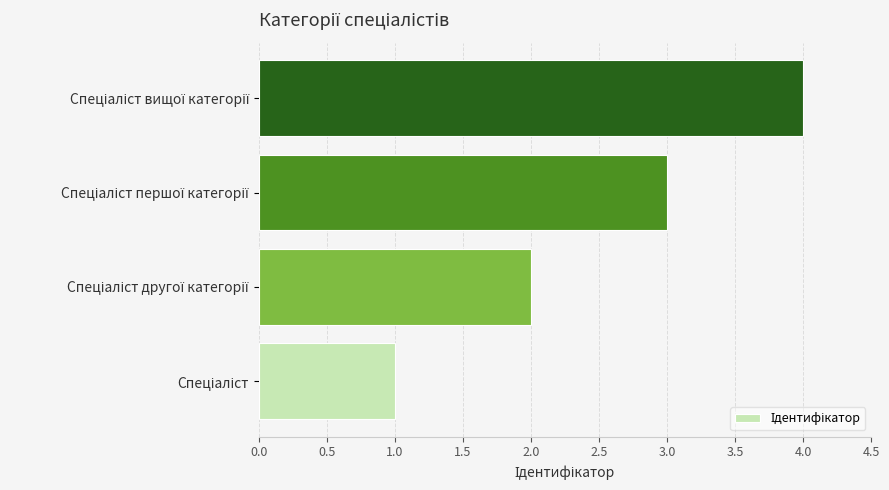

What is the difference between the maximum and minimum values?

3